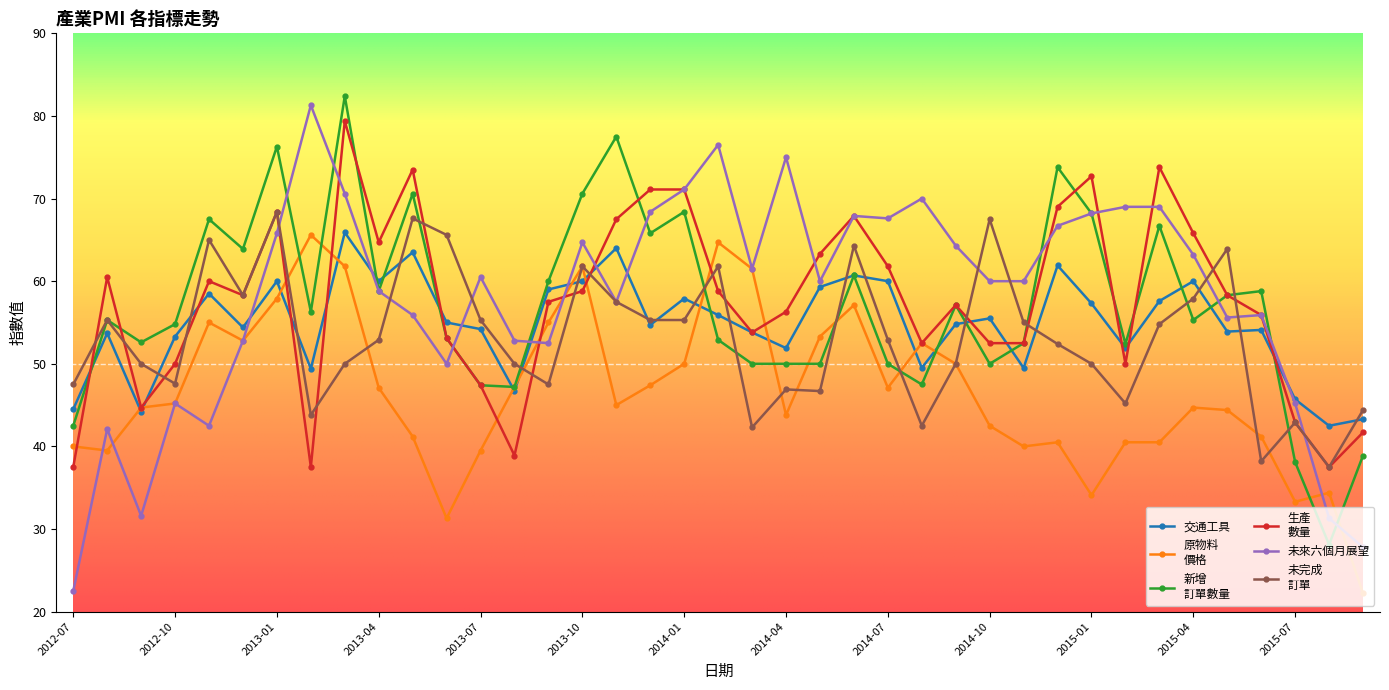

What is the greatest value displayed?

82.4